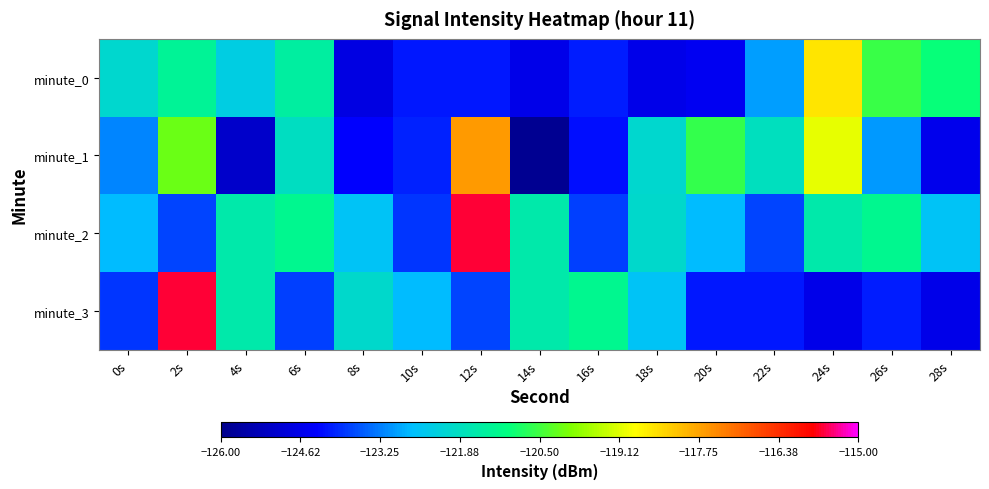

Which series has the largest total across all categories?

minute_2